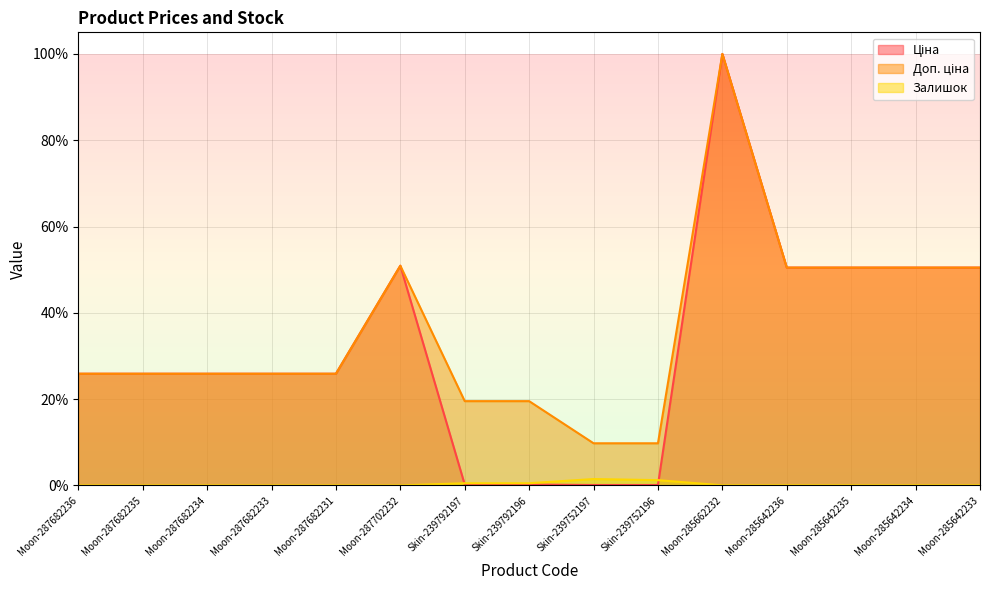

List the series in order of their peak value, lowest first.

Залишок, Ціна, Доп. ціна